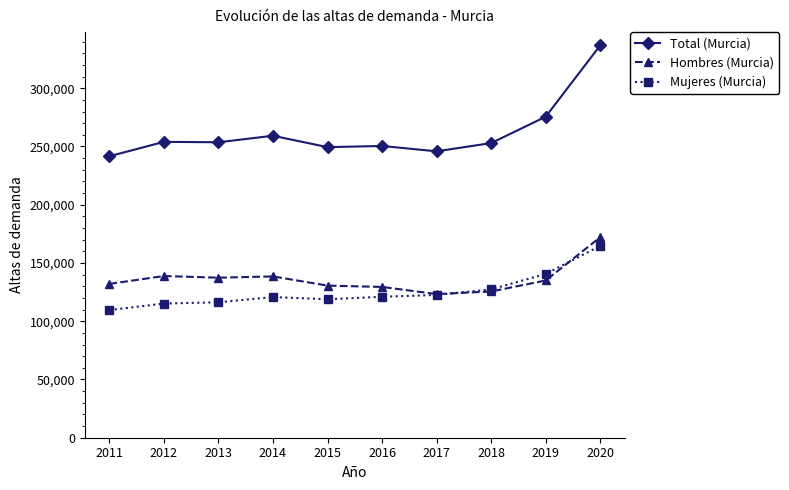

True or false: Mujeres (Murcia) and Total (Murcia) intersect in this chart.

False